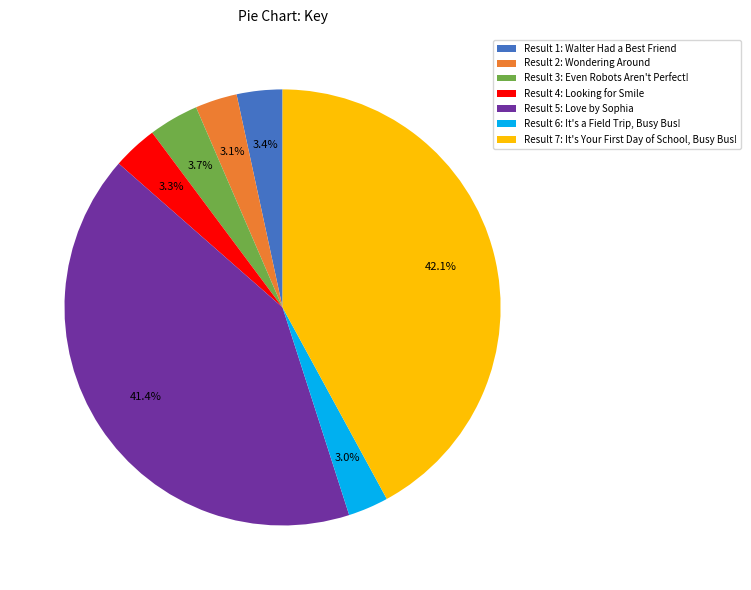

Do Result 6: It's a Field Trip, Busy Bus! and Result 5: Love by Sophia together represent more than half of the pie?

No